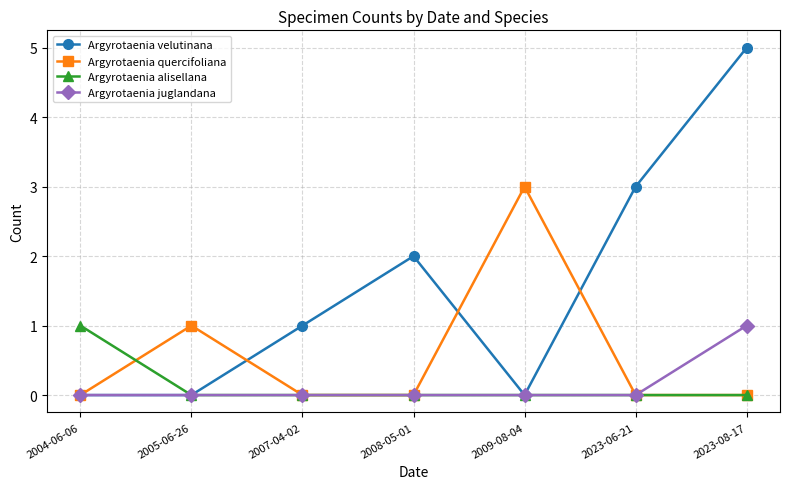

How many interior local peaks does the Argyrotaenia velutinana series have?

1